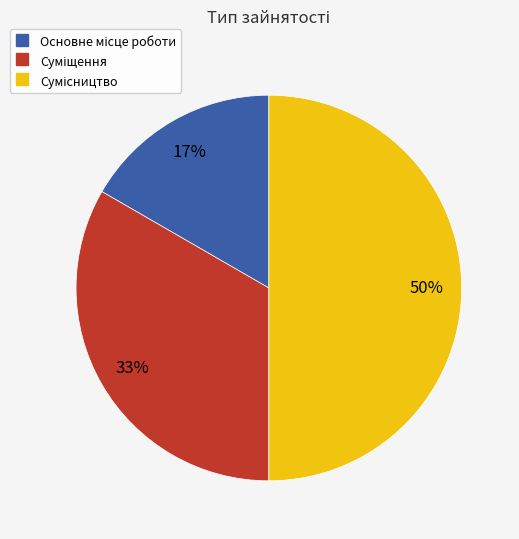

To the nearest percent, what is the difference between the largest and smallest slice percentages?

33%